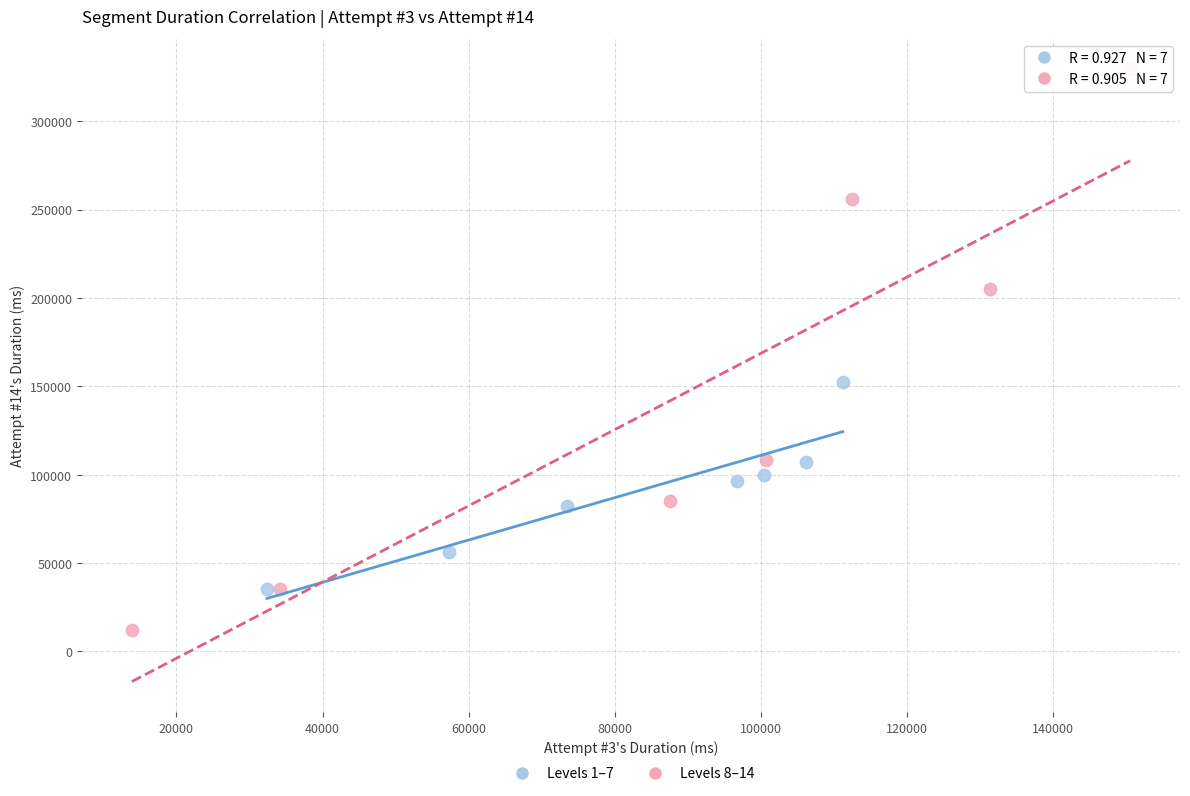

Which series contains the lowest Y value?

Levels 8–14